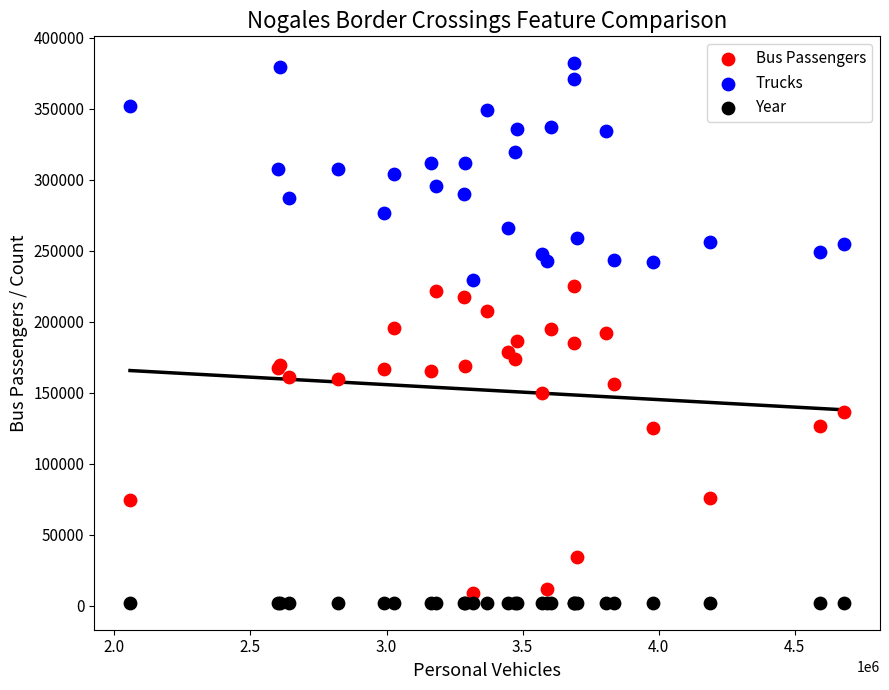

What is the X range (max minus min) for the scatter plot?

2624062